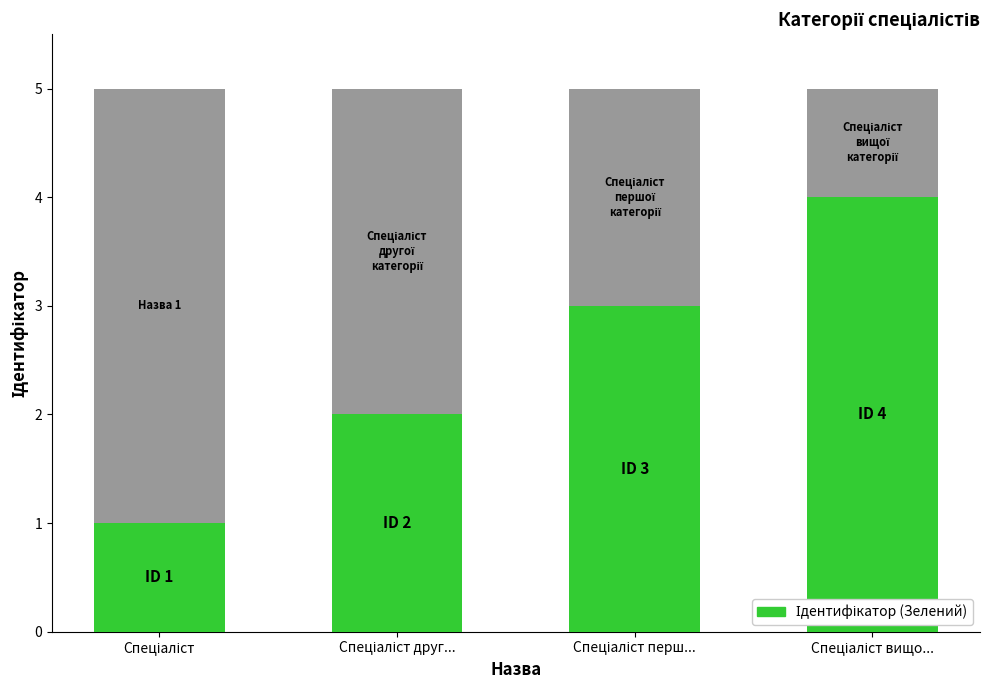

Which category has the highest value across all series?

Спеціаліст вищо...